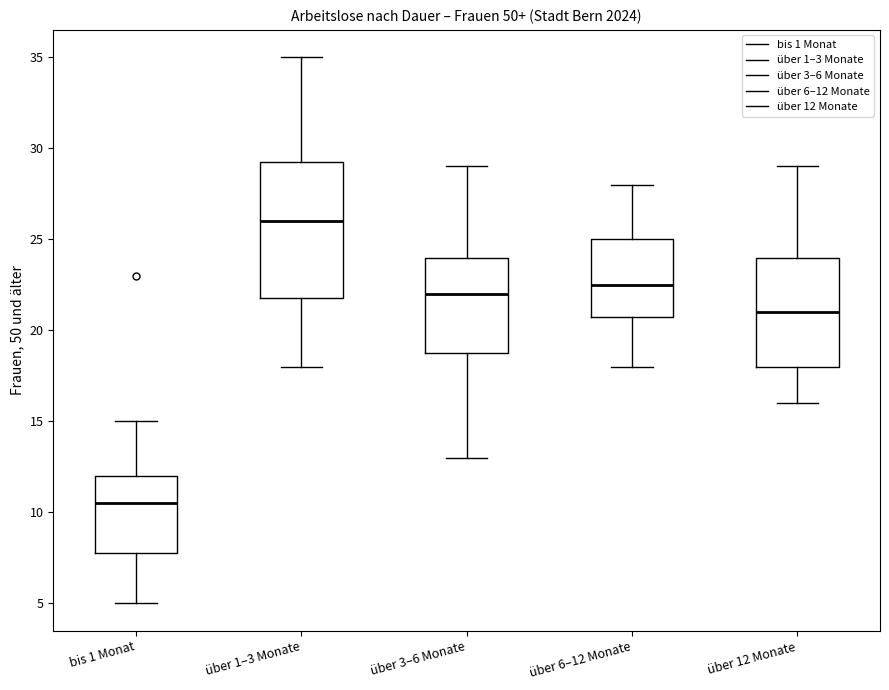

Where does the median line of the box for über 1–3 Monate sit on the y-axis? The values are not printed on the chart, so give them approximately, as read against the axis.

26.0